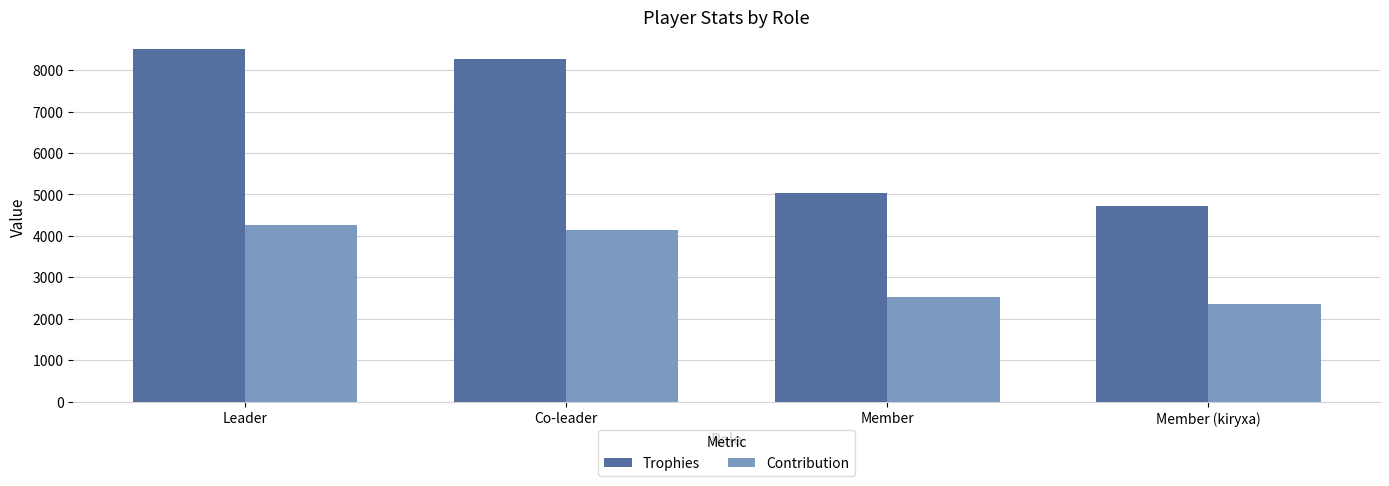

At which category does the chart reach its peak across all series?

Leader